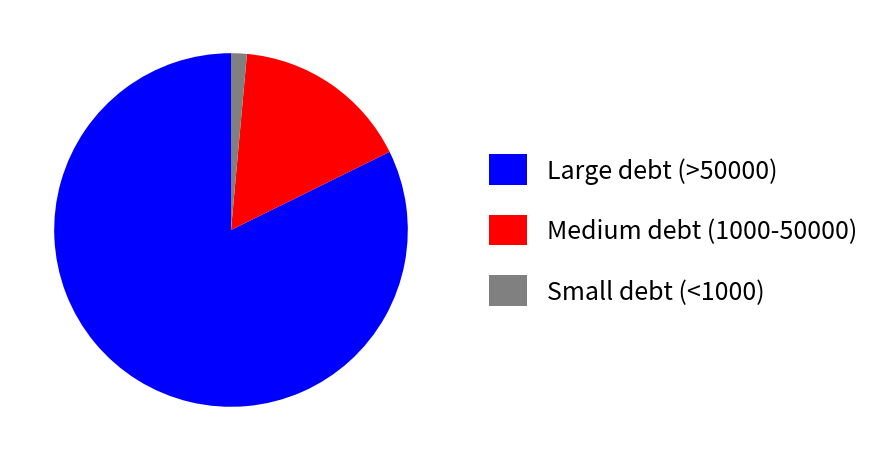

Is the sum of Small debt (<1000) and Medium debt (1000-50000) greater than half?

No